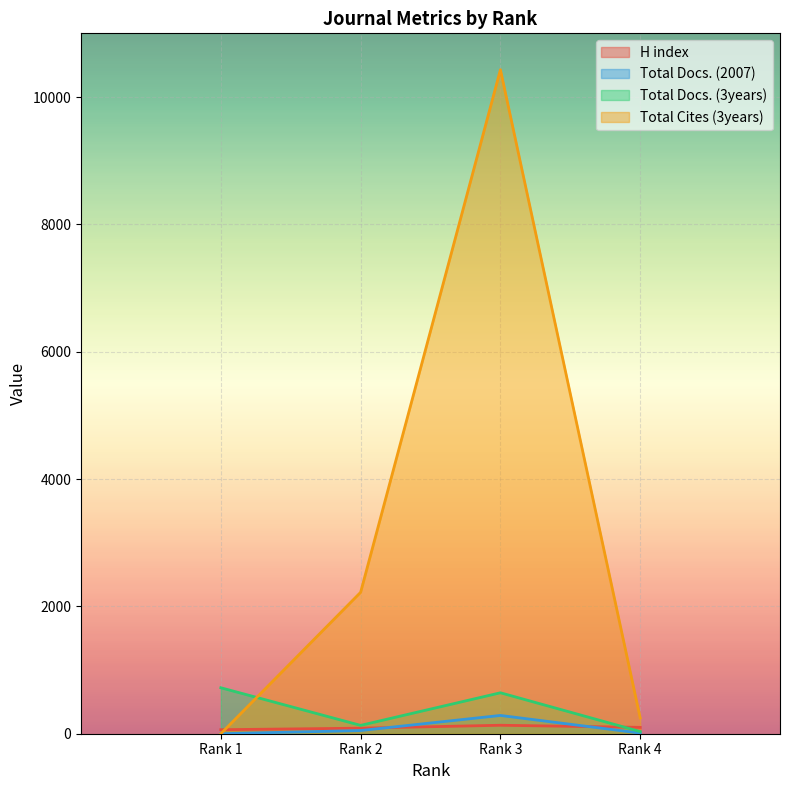

At how many categories does at least one series exceed 1181?

2